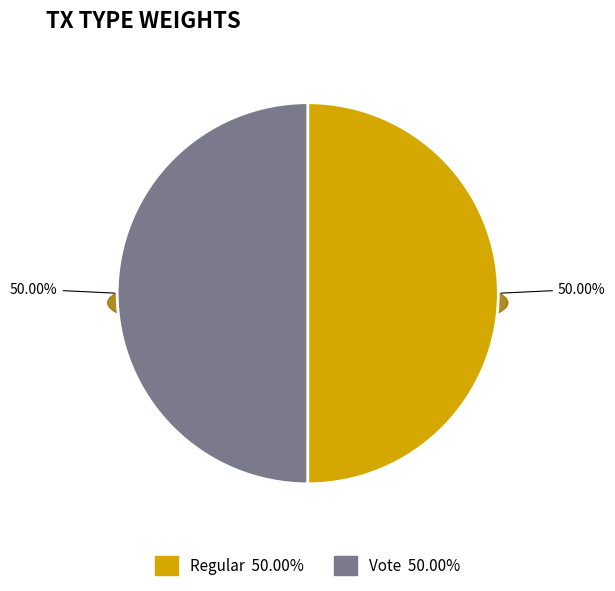

Which category accounts for the majority?

Regular